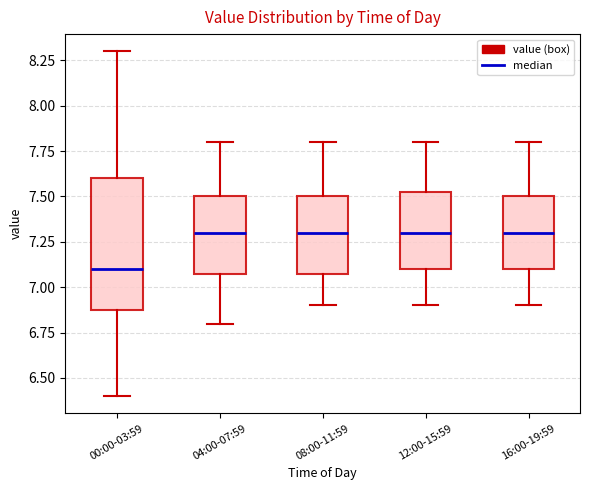

Comparing the boxes themselves (not the whiskers), which one is the tallest?

00:00-03:59